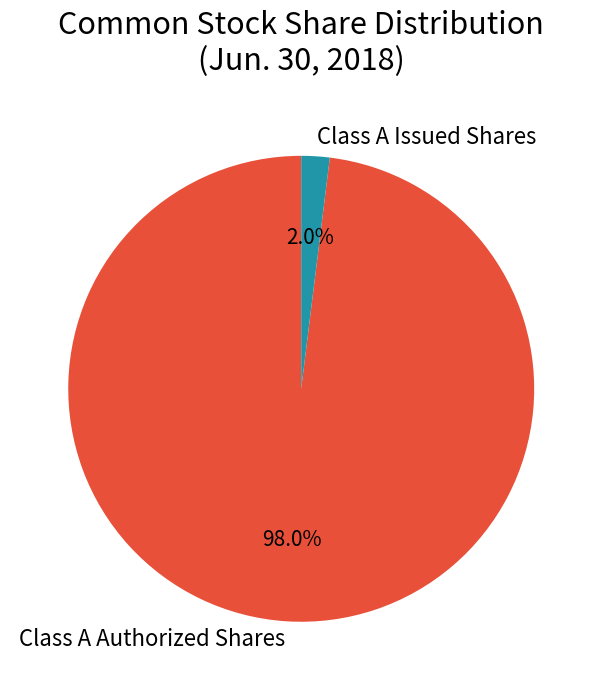

Between Class A Authorized Shares and Class A Issued Shares, which is larger?

Class A Authorized Shares